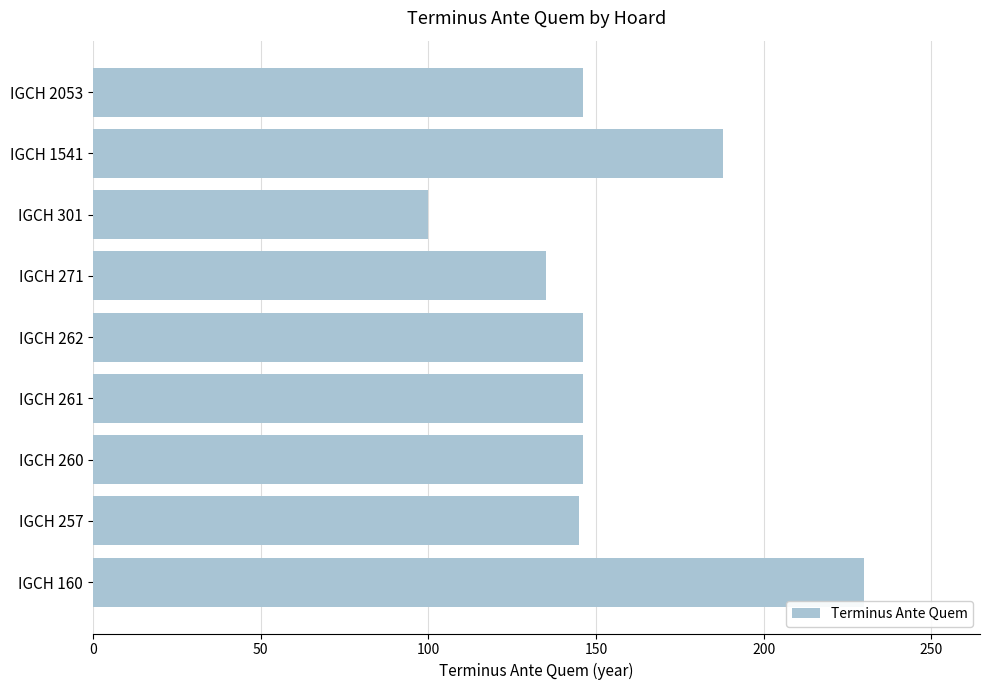

Read the value at IGCH 261.

146